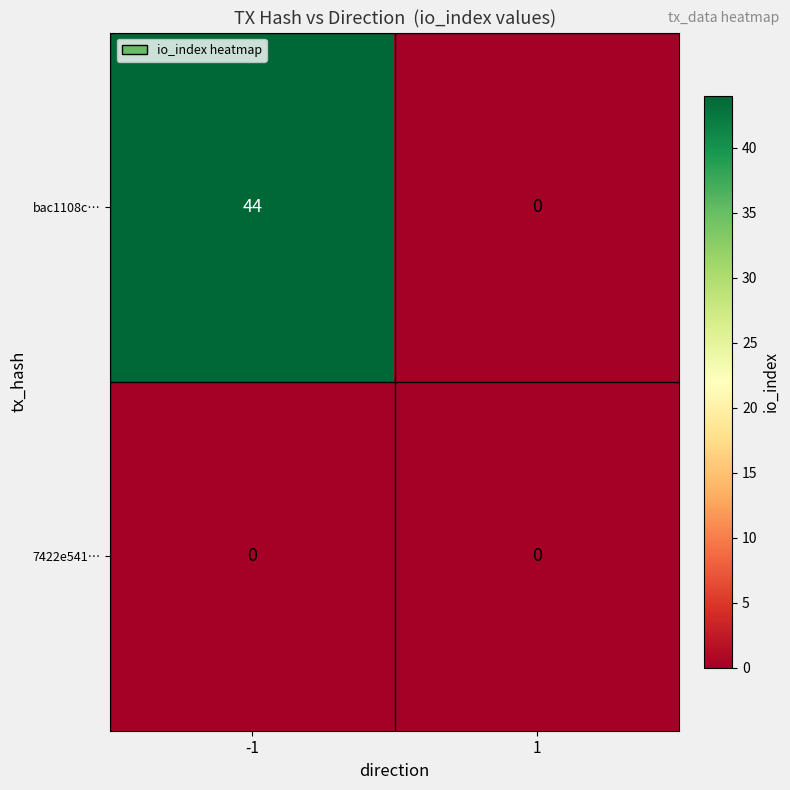

Between -1 and 1, which series saw the biggest shift?

bac1108c…